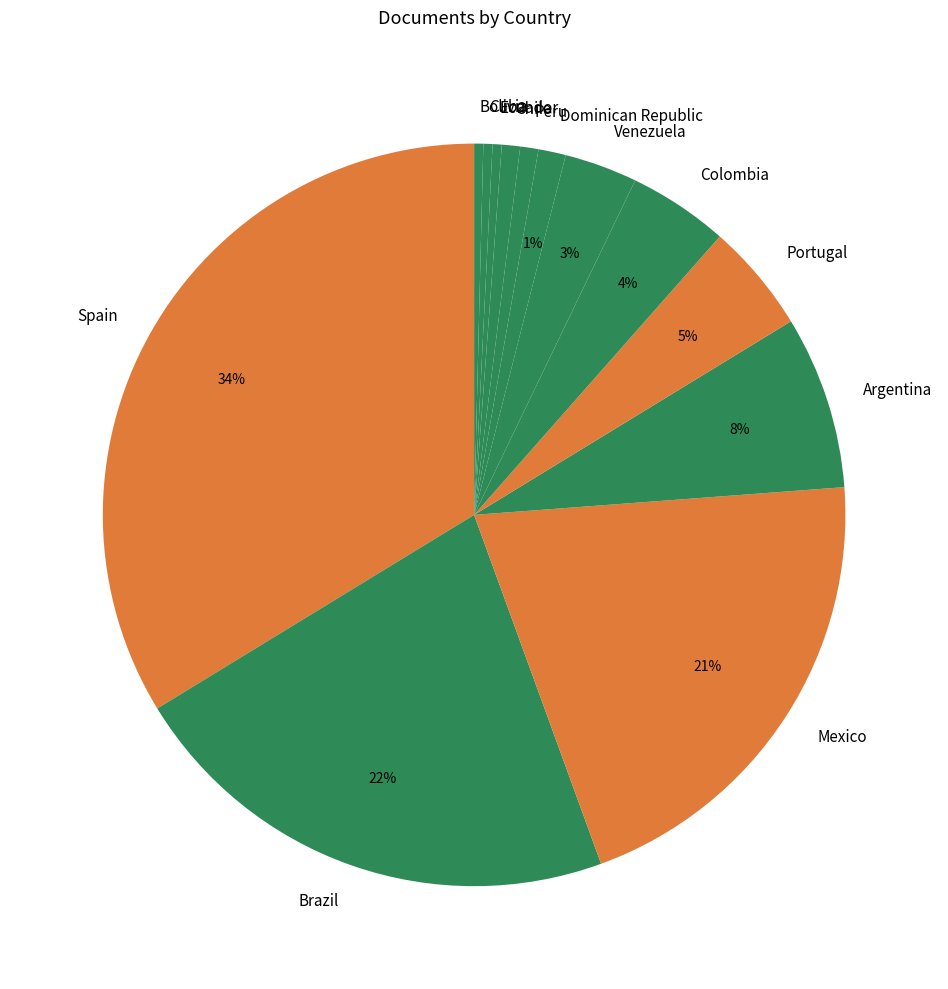

Which category has the biggest portion of the pie?

Spain